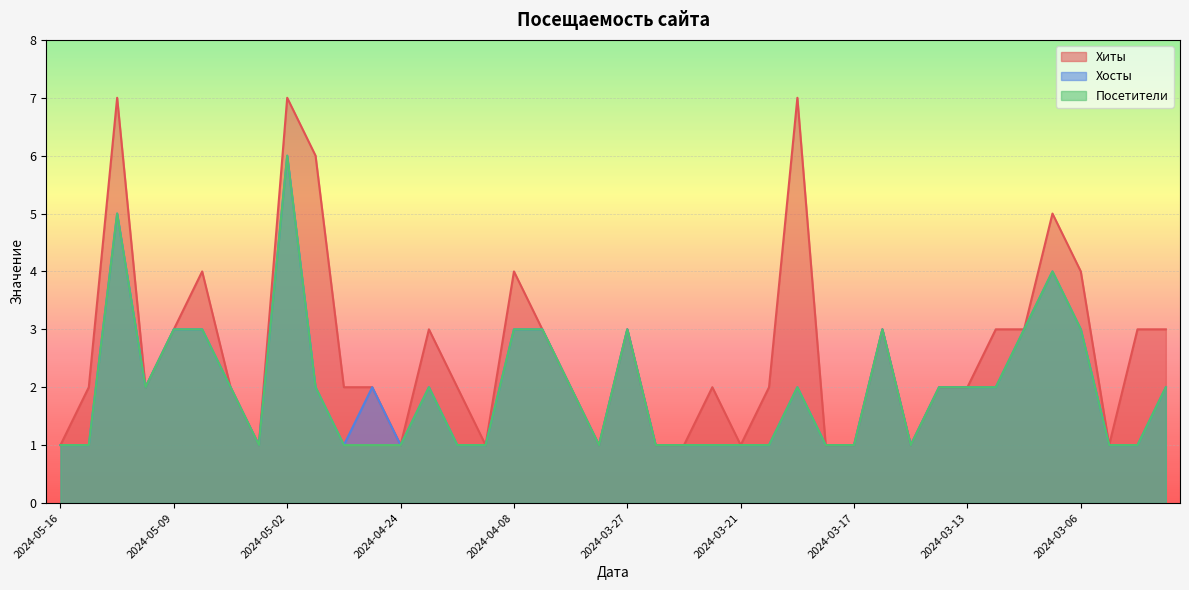

How many lines are shown in the chart?

3